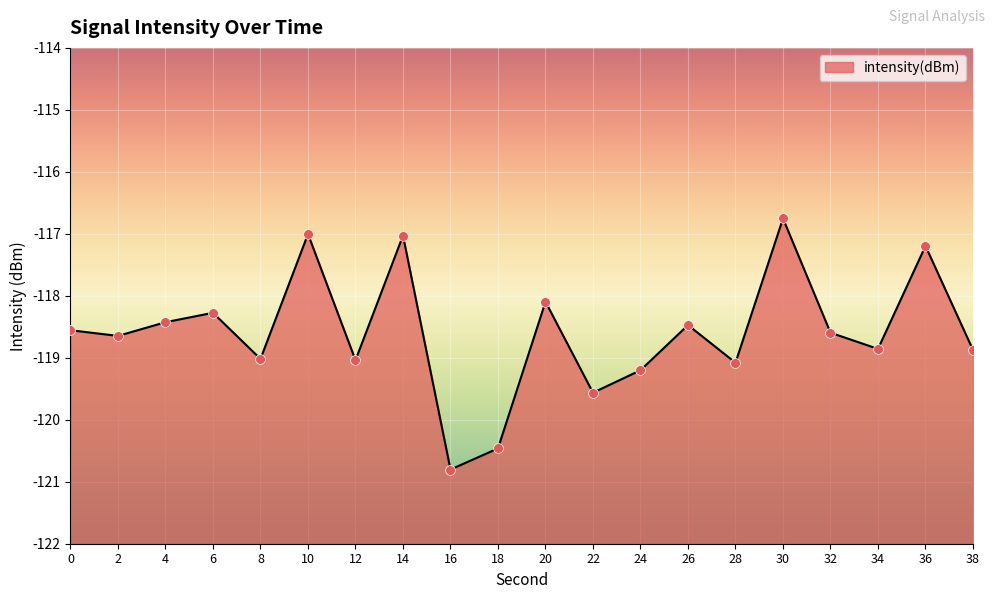

Between 32 and 4, which is larger?

4